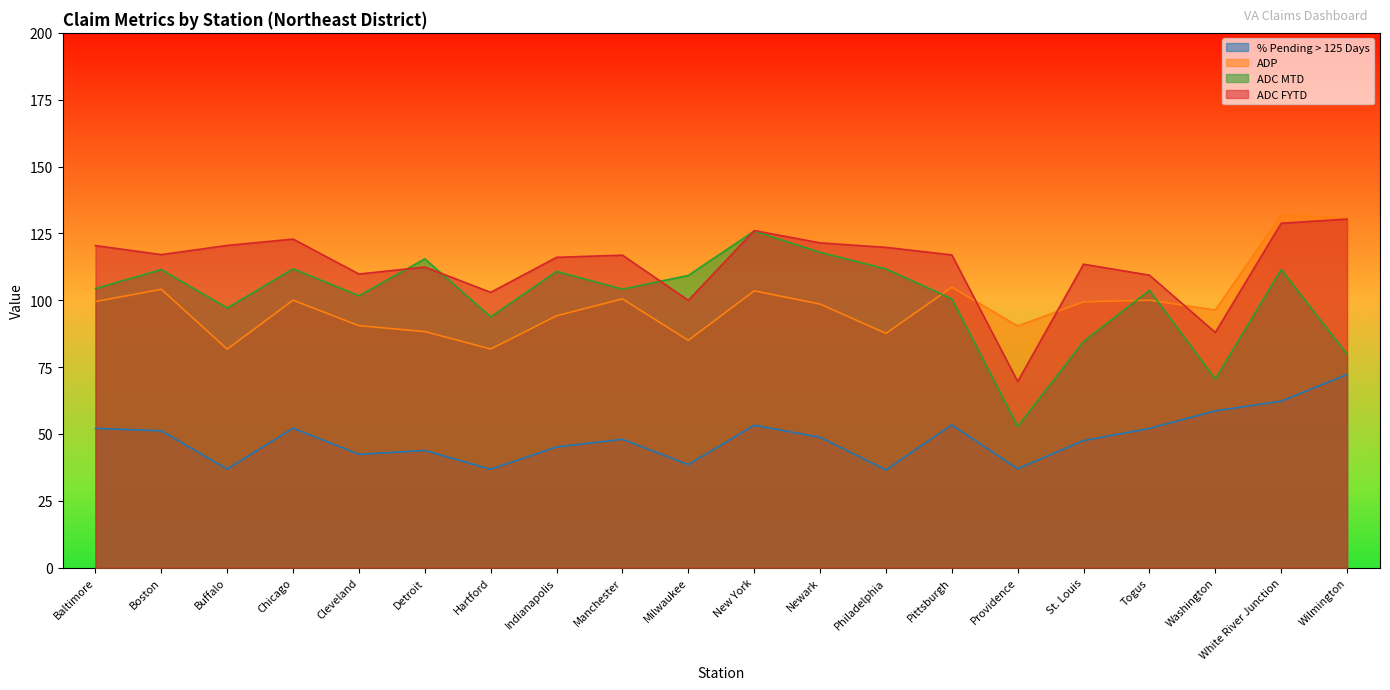

True or false: ADP and % Pending > 125 Days cross at least once.

False